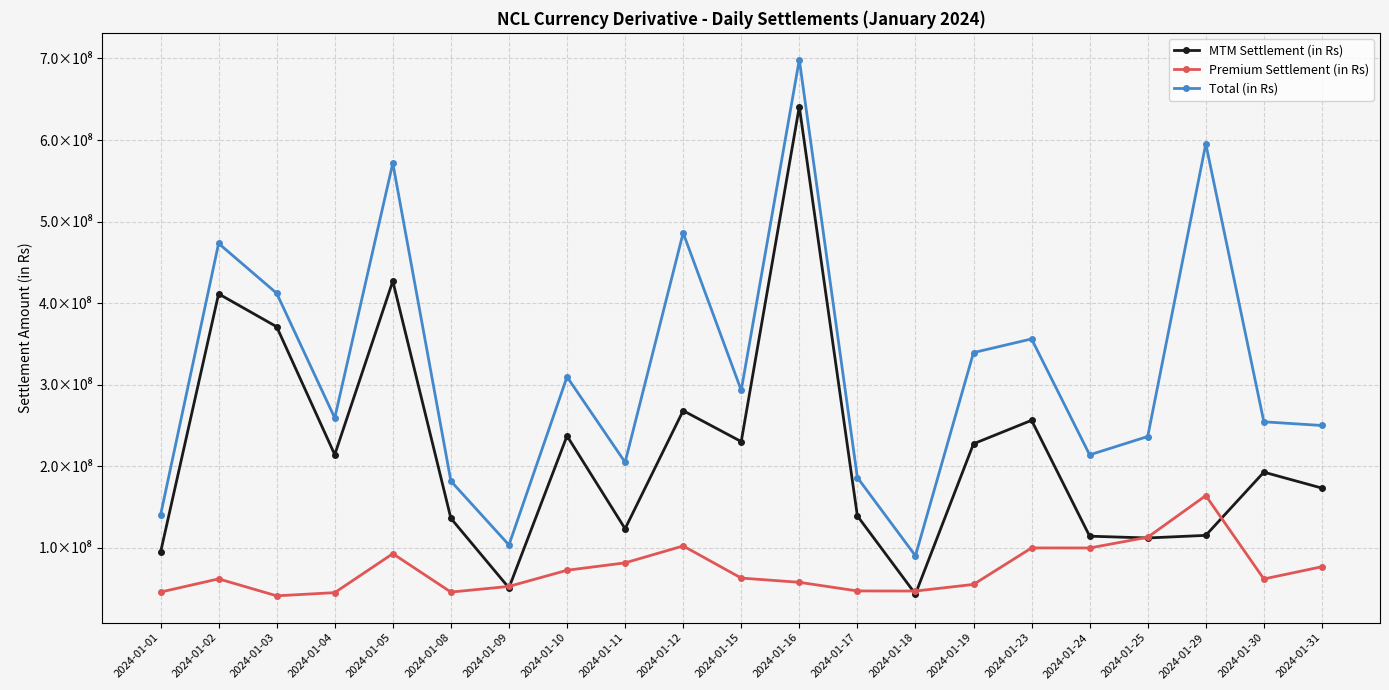

The Total (in Rs) series shows 6.0 at 2024-01-29. True or false?

True